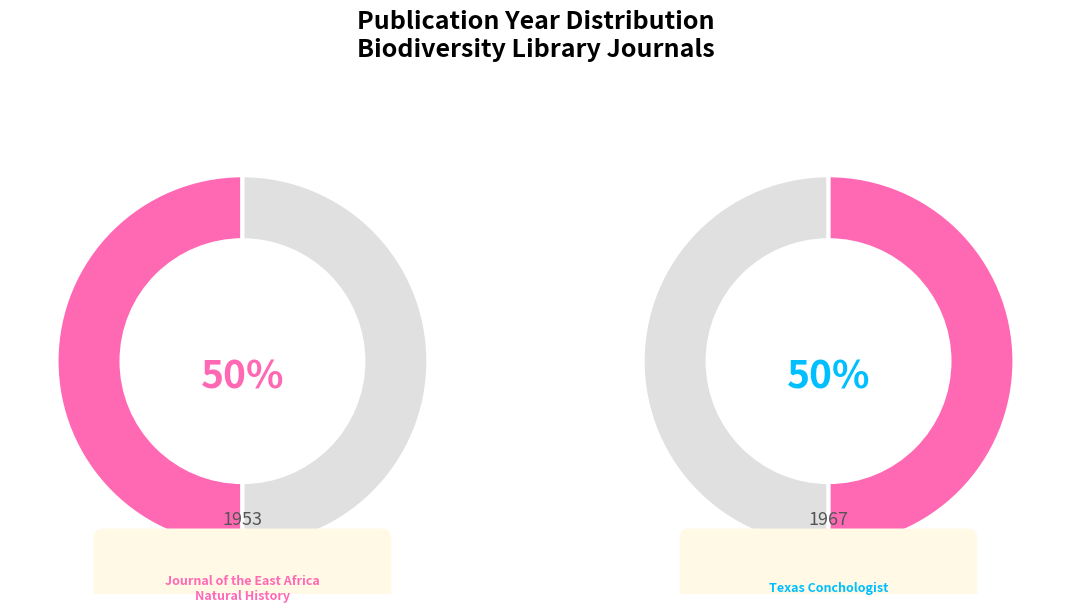

To the nearest percent, what is the combined percentage of Texas Conchologist (1967) and Journal of the East Africa Natural History (1953)?

100%